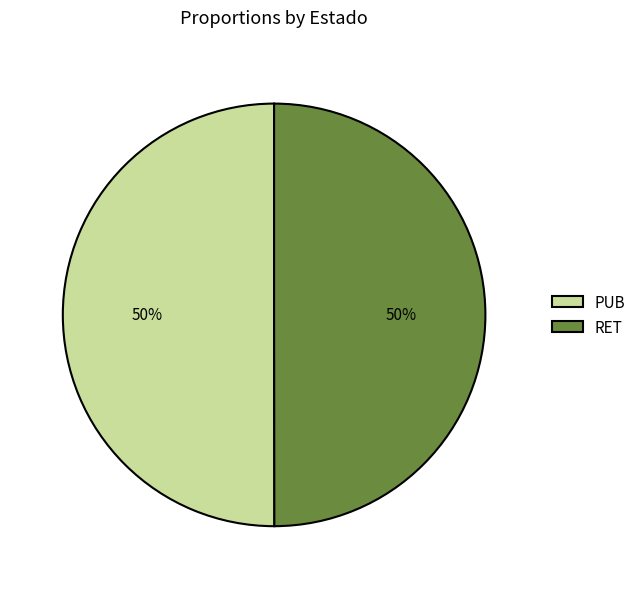

To the nearest percent, what is the combined percentage of PUB and RET?

100%